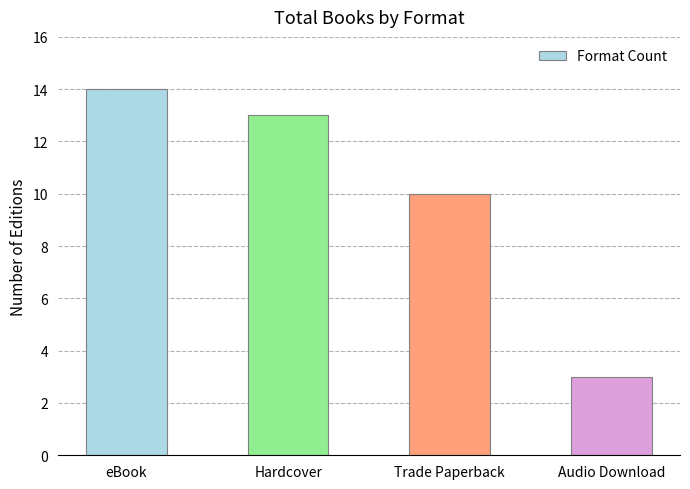

How many values are below 13?

2